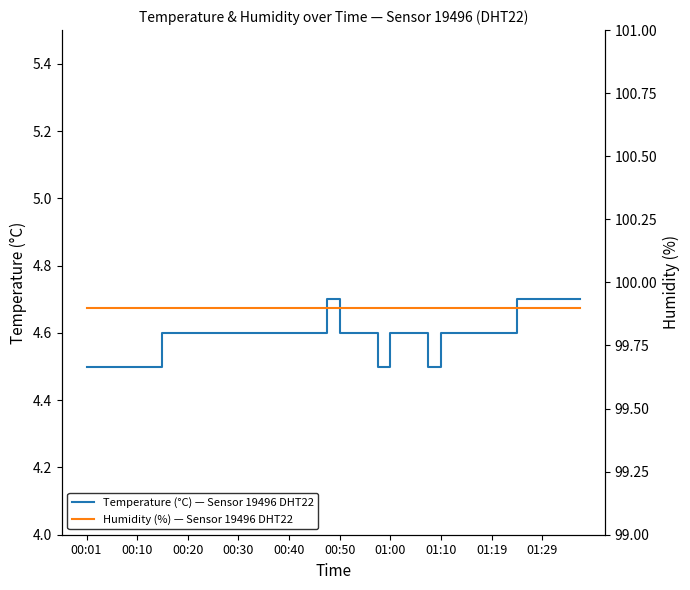

At which label does Temperature (°C) — Sensor 19496 DHT22 reach its minimum?

00:01